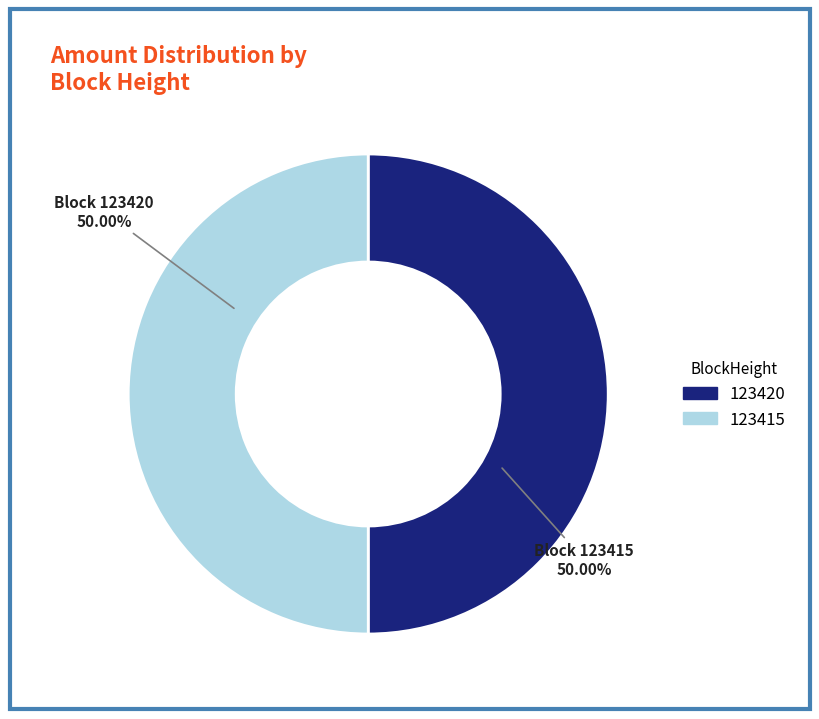

What is the ratio of the value at 123415 to the value at 123420?

1.0